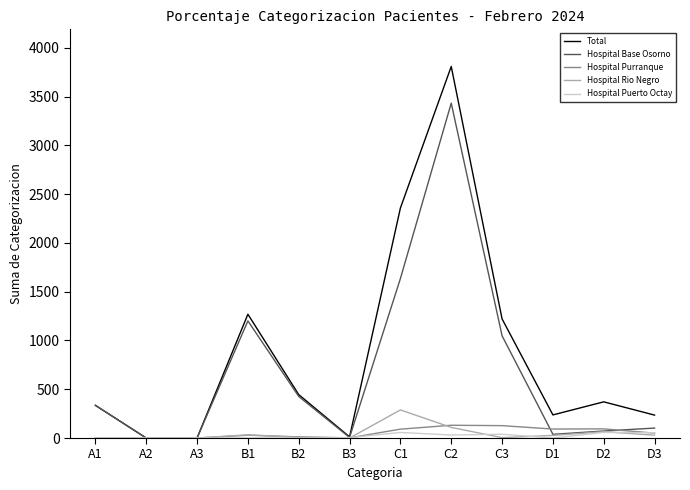

Is the value of Total at C2 greater than the value of Hospital Puerto Octay at D3?

Yes